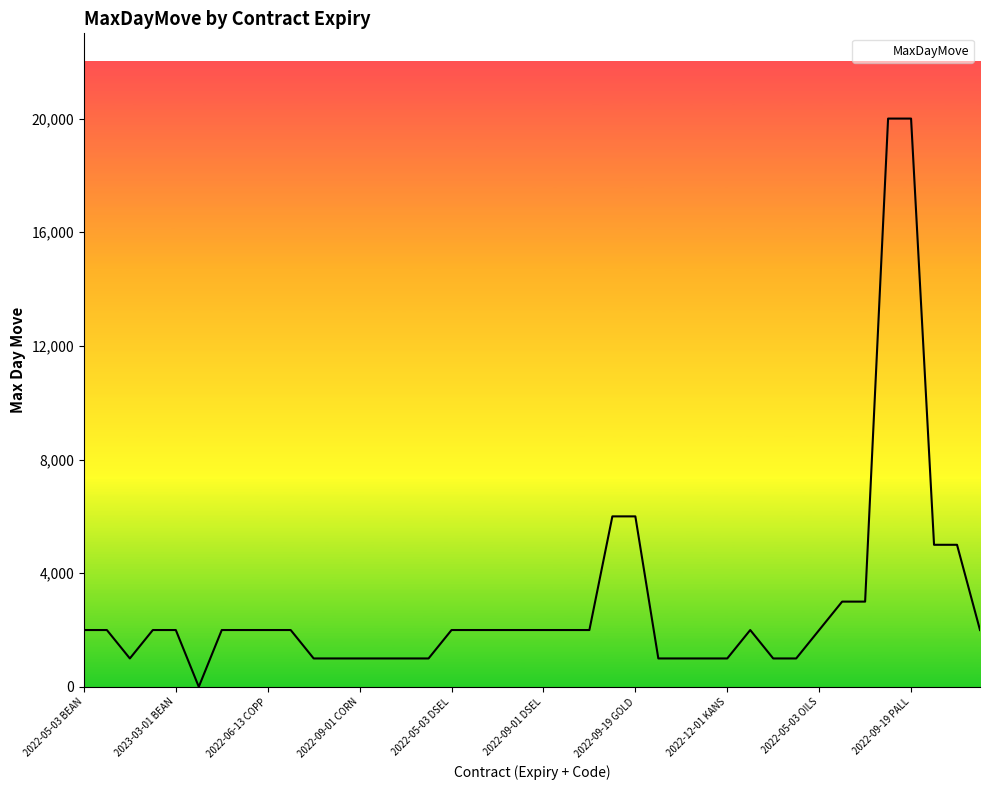

What is the maximum value shown in the chart?

20000